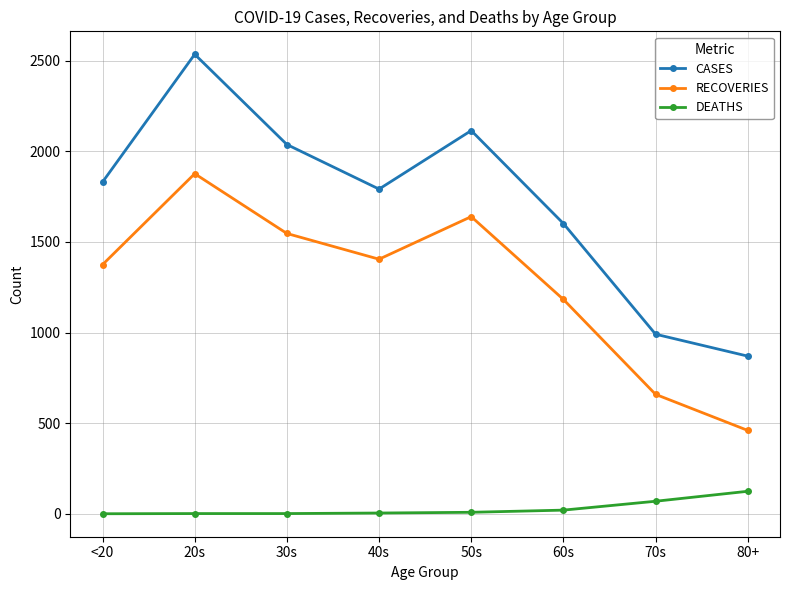

At which category does the chart reach its peak across all series?

20s